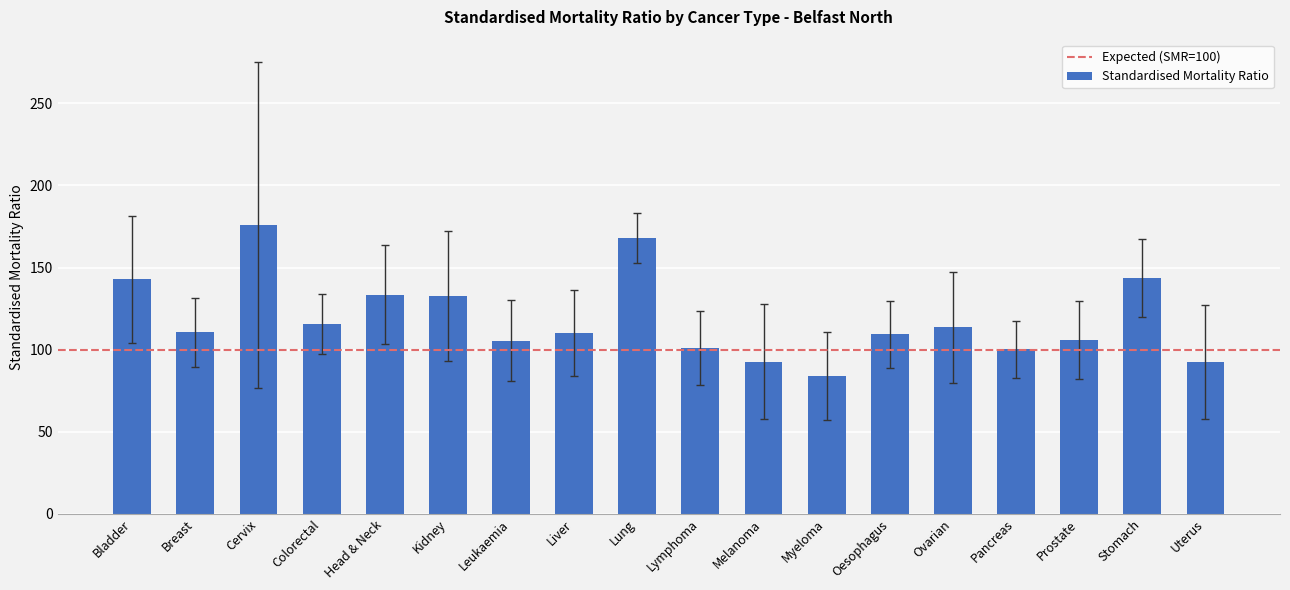

What is the maximum value shown in the chart?

175.7